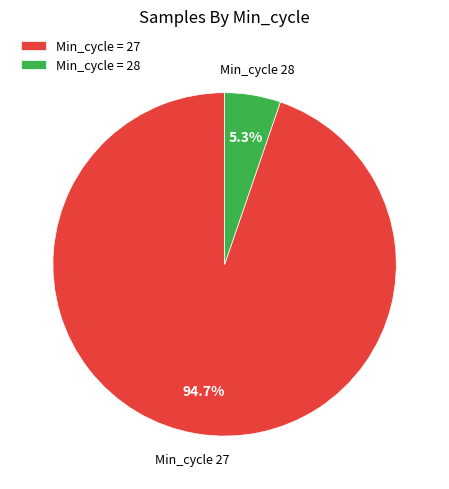

Is there a majority slice in this chart?

Yes